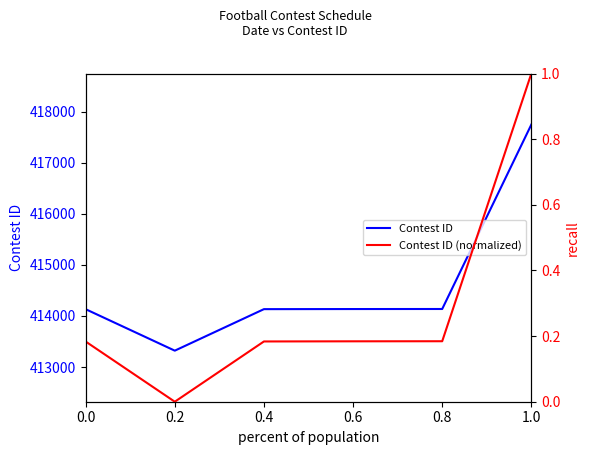

Is it true that Contest ID equals 579086.4 at 0.4?

False